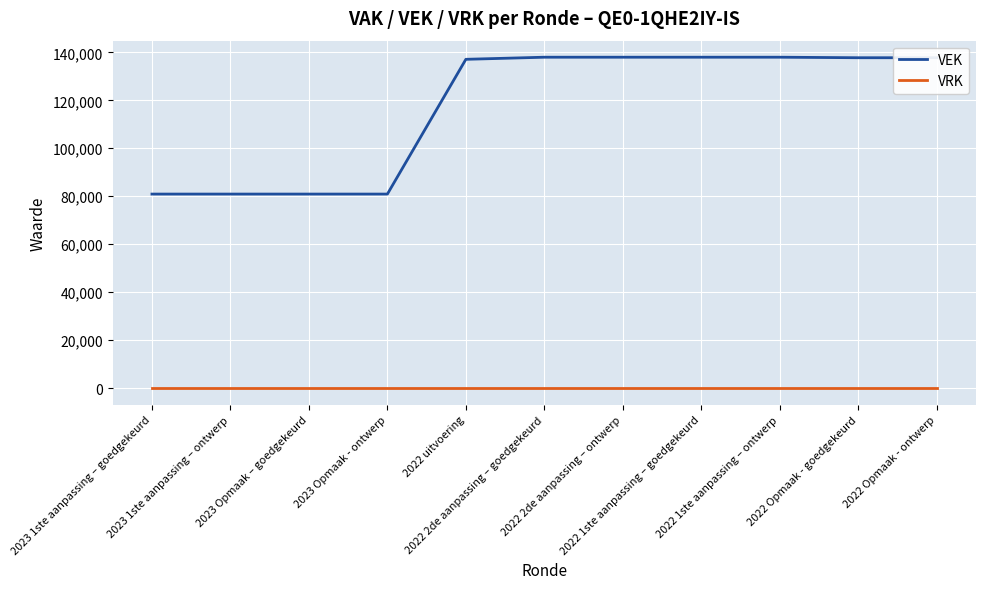

Does the chart have visible grid lines?

Yes